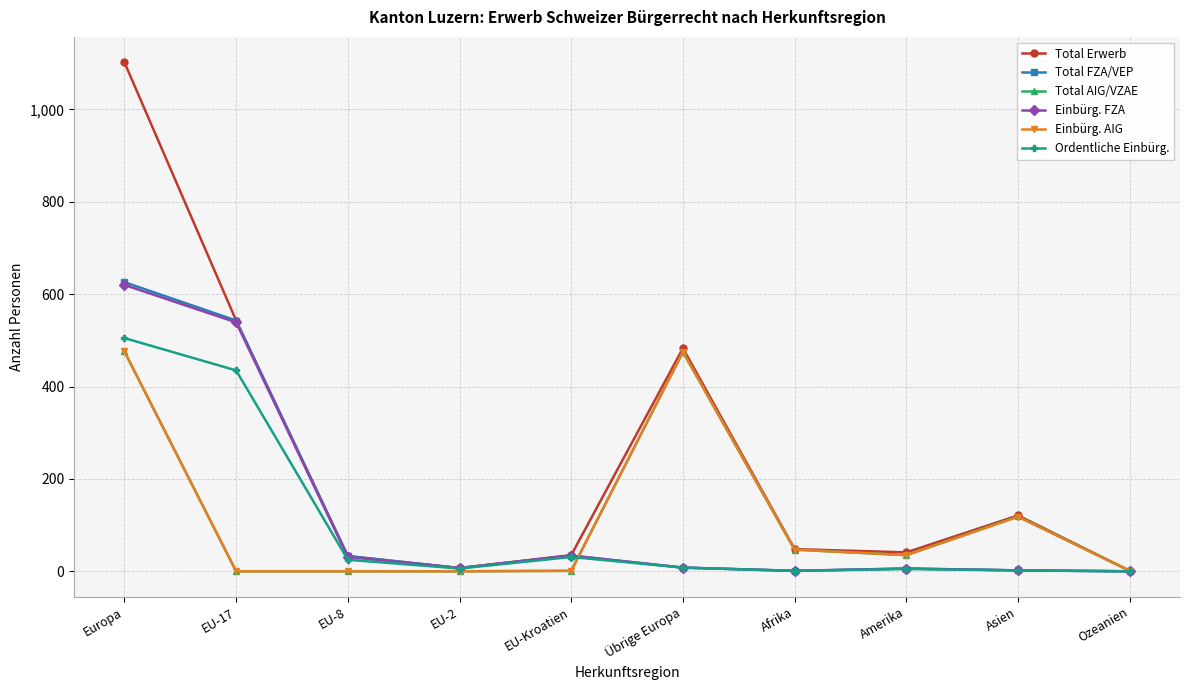

Which series has the largest total across all categories?

Total Erwerb